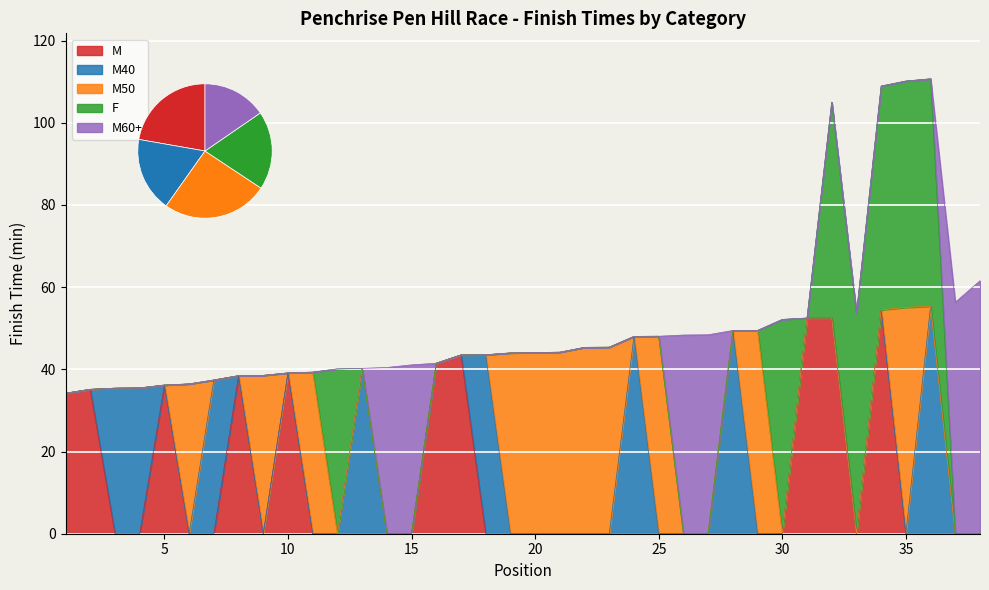

Reading left to right, extract all data points from this chart.

M: 34.2	35.1	0.0	0.0	36.2	0.0	0.0	38.5	0.0	39.1	0.0	0.0	0.0	0.0	0.0	41.5	43.5	0.0	0.0	0.0	0.0	0.0	0.0	0.0	0.0	0.0	0.0	0.0	0.0	0.0	52.5	52.5	0.0	54.5	0.0	0.0	0.0	0.0
M40: 0.0	0.0	35.4	35.5	0.0	0.0	37.4	0.0	0.0	0.0	0.0	0.0	40.2	0.0	0.0	0.0	0.0	43.5	0.0	0.0	0.0	0.0	0.0	48.0	0.0	0.0	0.0	49.5	0.0	0.0	0.0	0.0	0.0	0.0	0.0	55.4	0.0	0.0
M50: 0.0	0.0	0.0	0.0	0.0	36.5	0.0	0.0	38.5	0.0	39.3	0.0	0.0	0.0	0.0	0.0	0.0	0.0	44.0	44.1	44.2	45.4	45.4	0.0	48.1	0.0	0.0	0.0	49.5	0.0	0.0	0.0	0.0	0.0	55.1	0.0	0.0	0.0
F: 0.0	0.0	0.0	0.0	0.0	0.0	0.0	0.0	0.0	0.0	0.0	40.1	0.0	0.0	0.0	0.0	0.0	0.0	0.0	0.0	0.0	0.0	0.0	0.0	0.0	0.0	0.0	0.0	0.0	52.1	0.0	52.5	53.6	54.5	55.1	55.4	0.0	0.0
M60+: 0.0	0.0	0.0	0.0	0.0	0.0	0.0	0.0	0.0	0.0	0.0	0.0	0.0	40.5	41.1	0.0	0.0	0.0	0.0	0.0	0.0	0.0	0.0	0.0	0.0	48.4	48.4	0.0	0.0	0.0	0.0	0.0	0.0	0.0	0.0	0.0	56.3	61.6